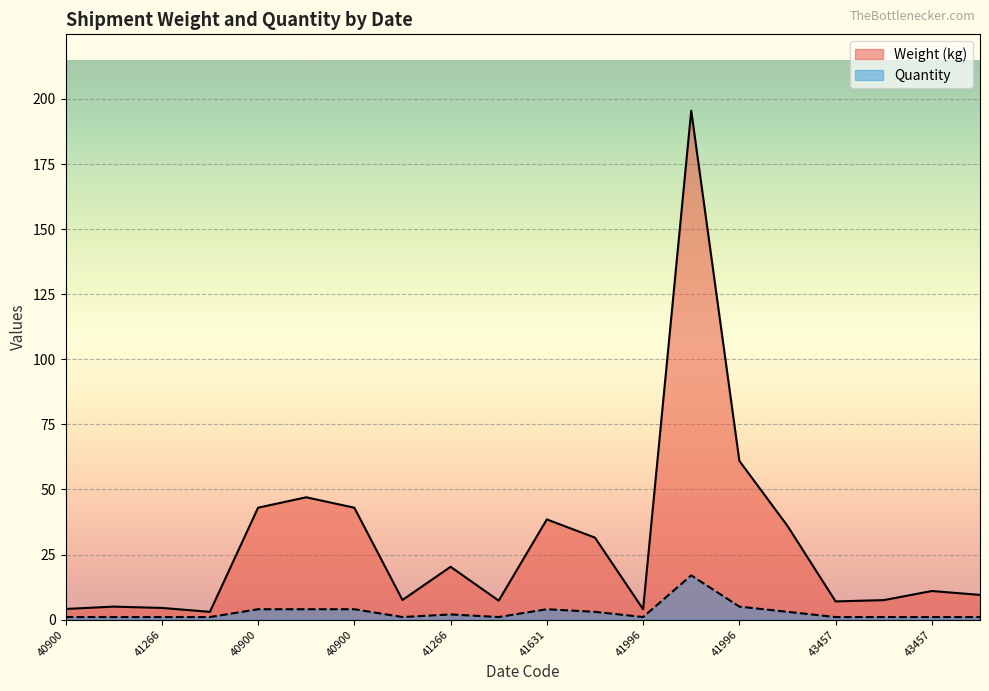

Which series has the largest range (max minus min)?

Weight (kg)